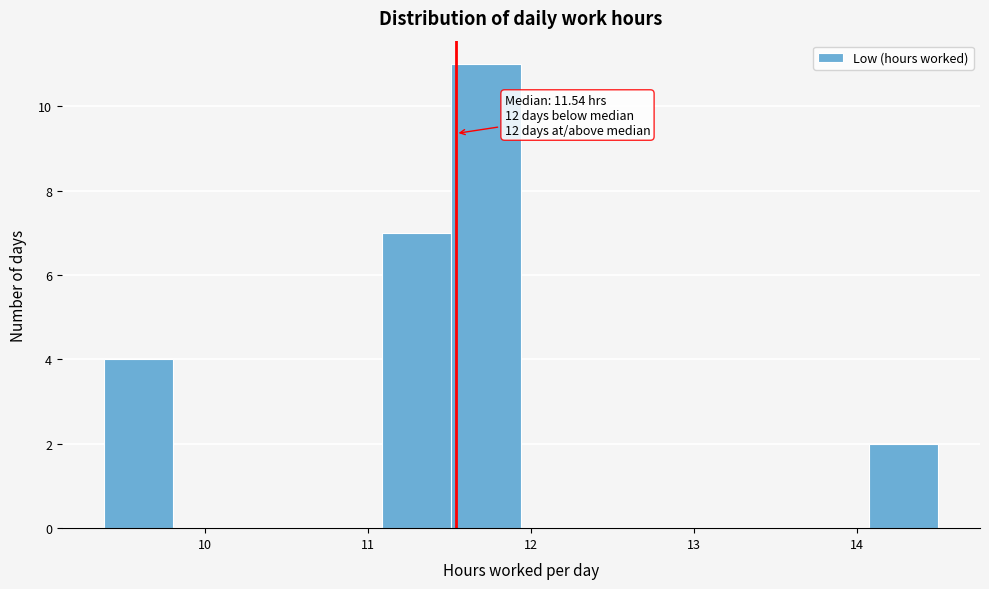

Over which range of the x-axis is the bar tallest?

11.5 to 11.9